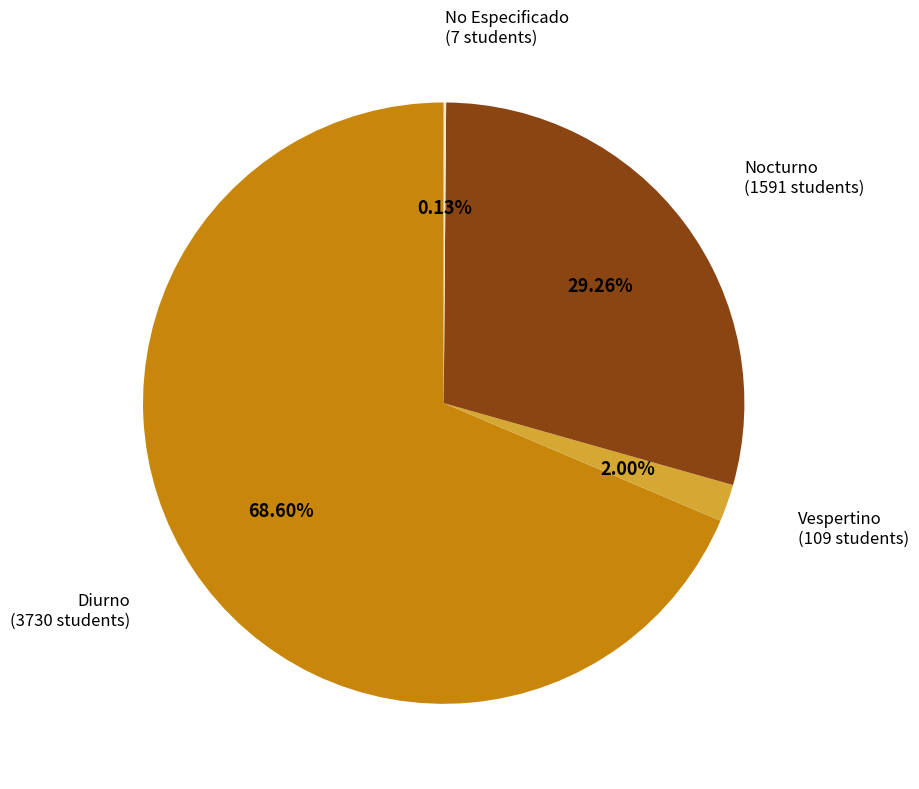

Is there any slice that represents more than half of the pie?

Yes